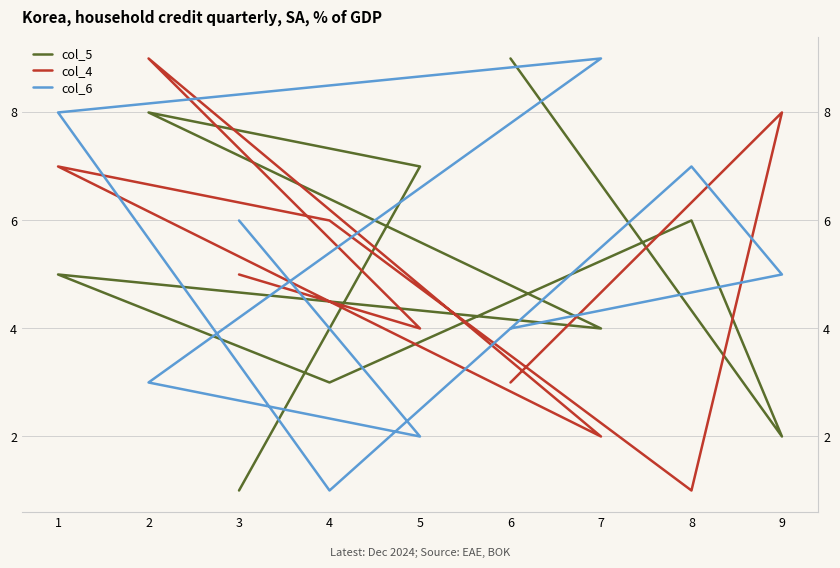

The col_4 series shows 2 at 9. True or false?

False